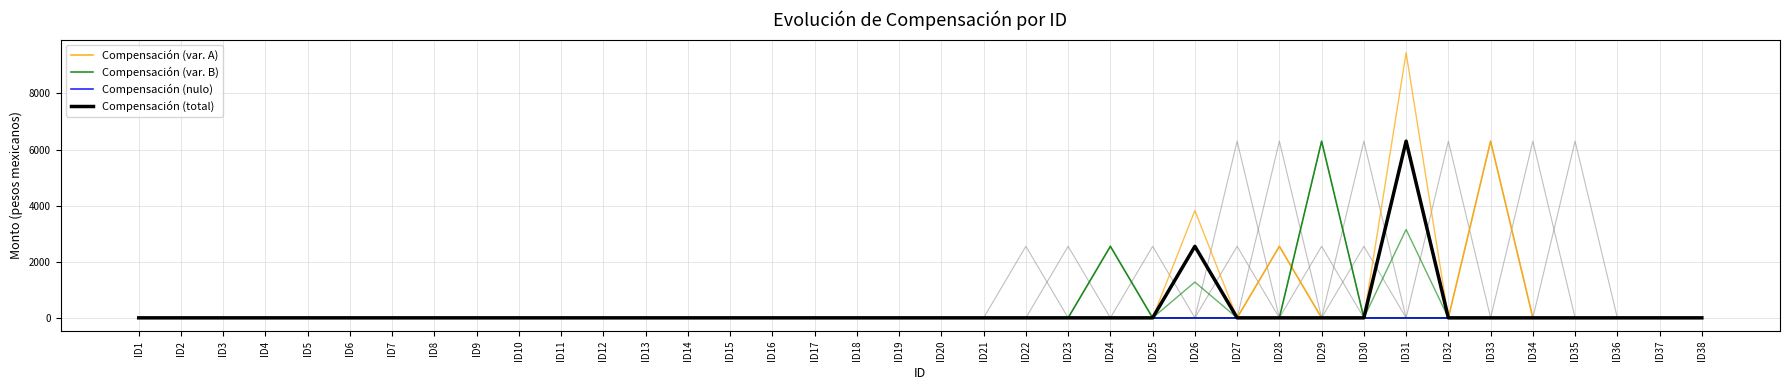

At which label does Compensación (var. B) reach its peak?

ID29